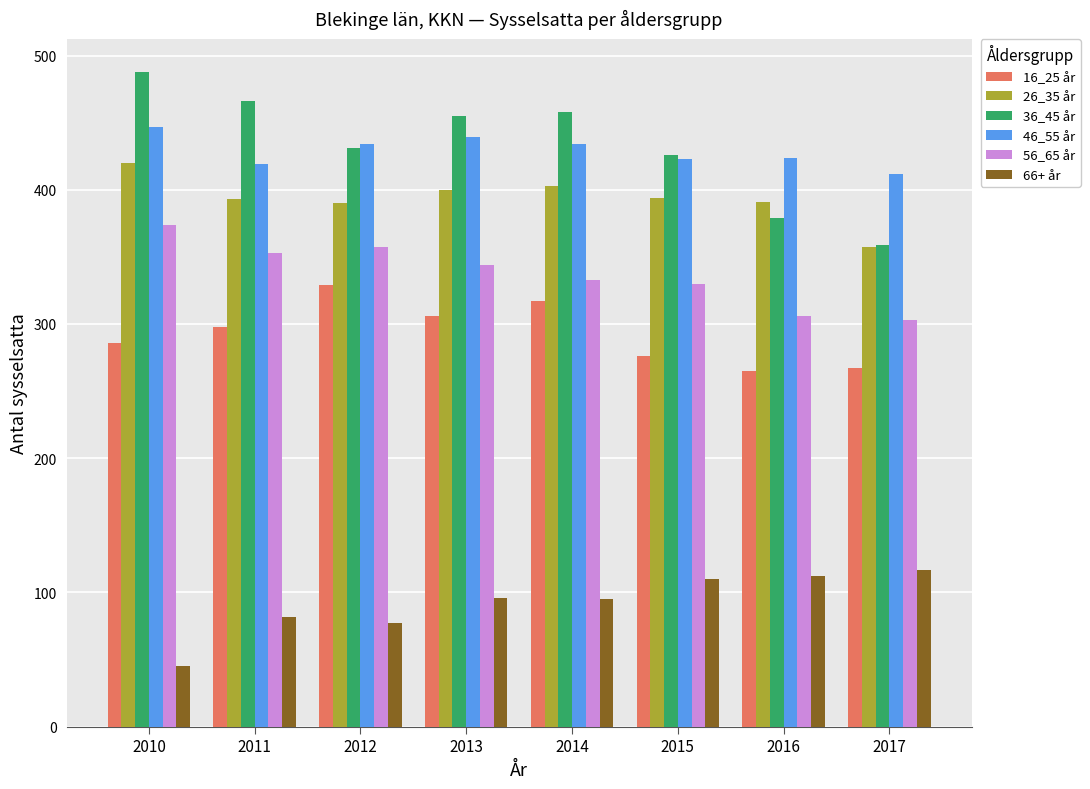

Count the number of categories in the chart.

8